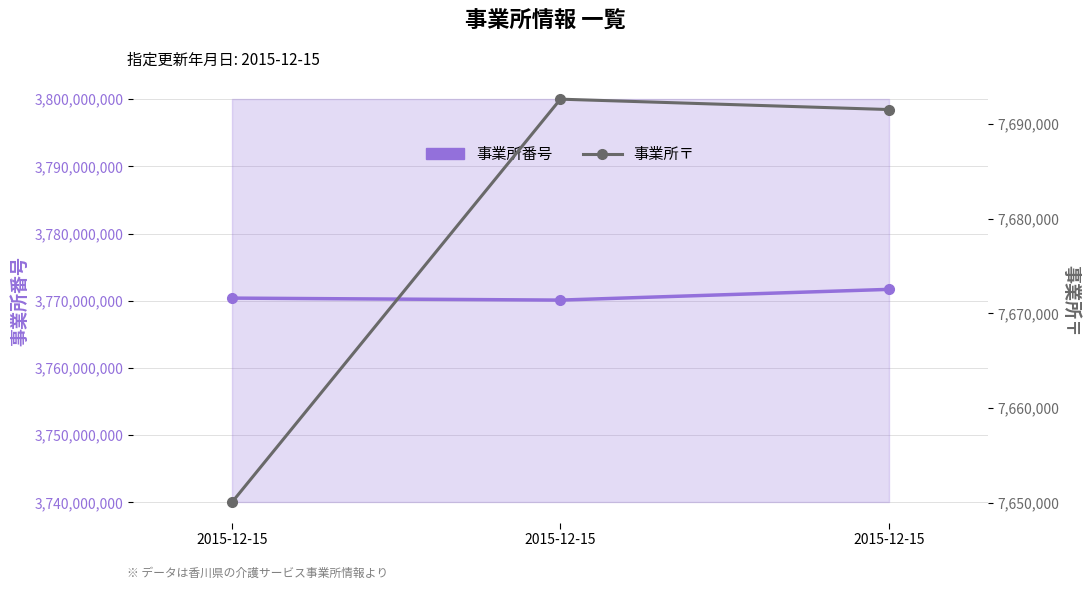

What is the approximate value of 事業所〒 at 2015-12-15, to the nearest 100?

7692600